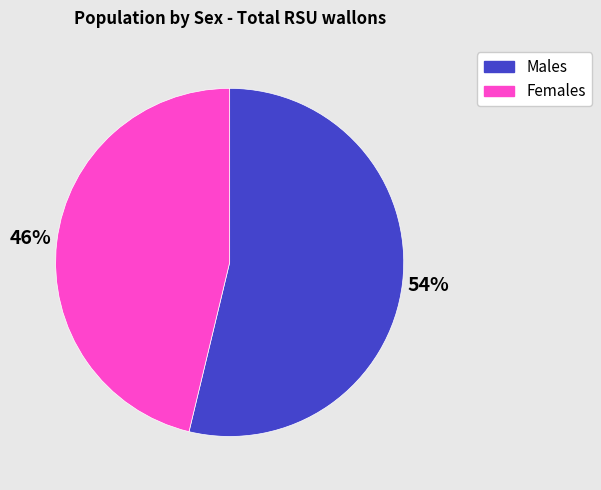

To the nearest percent, what is the difference between the largest and smallest slice percentages?

8%